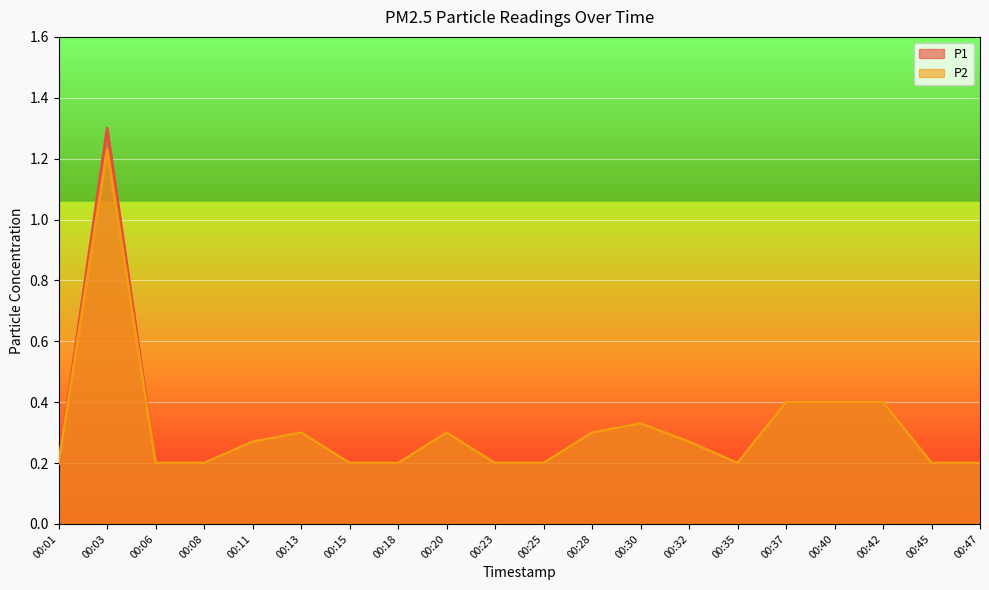

How many P2 values are between 0 and 1?

19